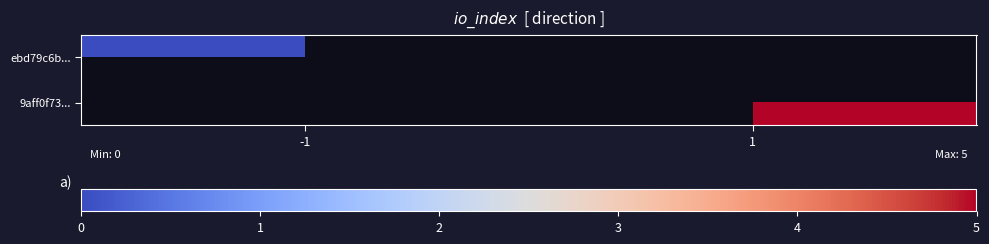

The value of 9aff0f73... at 1 is 3.4. True or false?

False